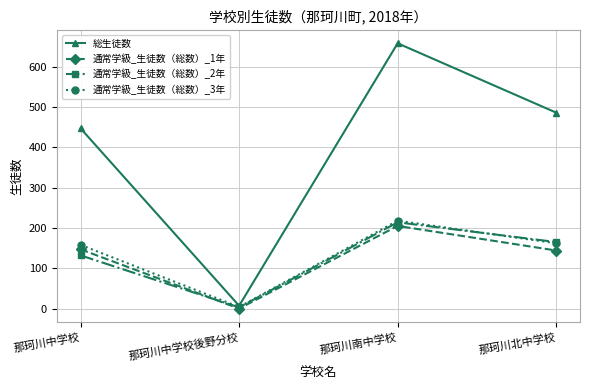

What is the spread (max minus min) of values at 那珂川中学校後野分校?

7